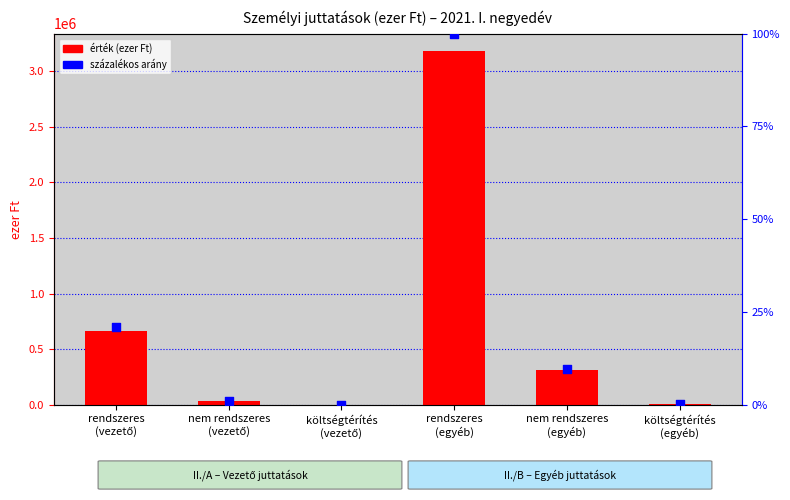

Which series has the largest Y range (max minus min)?

érték (ezer Ft)